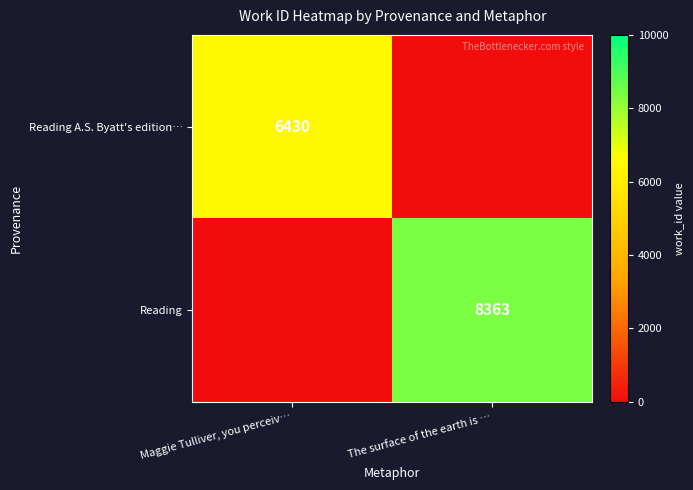

How many series are shown in this chart?

2